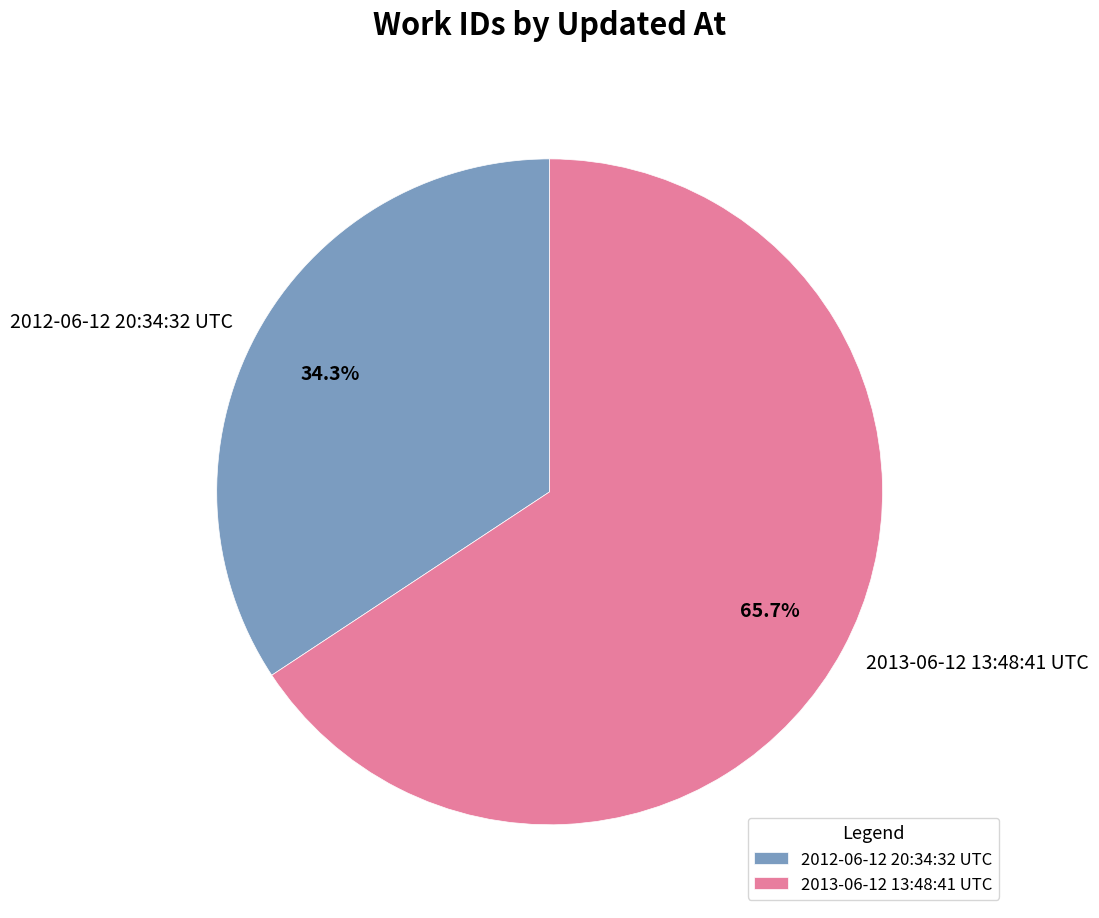

To the nearest percent, what portion does 2012-06-12 20:34:32 UTC represent?

34%